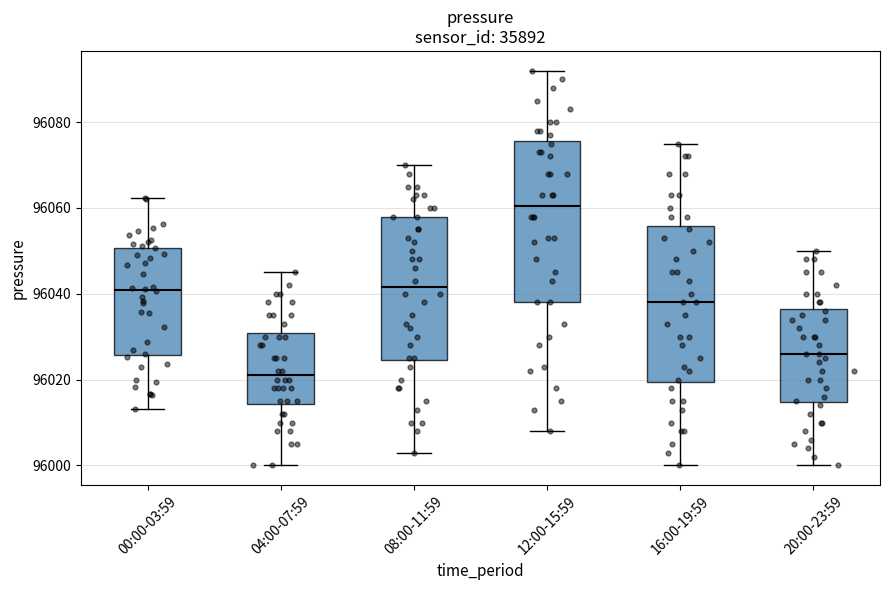

Which box's median line is the lowest?

04:00-07:59